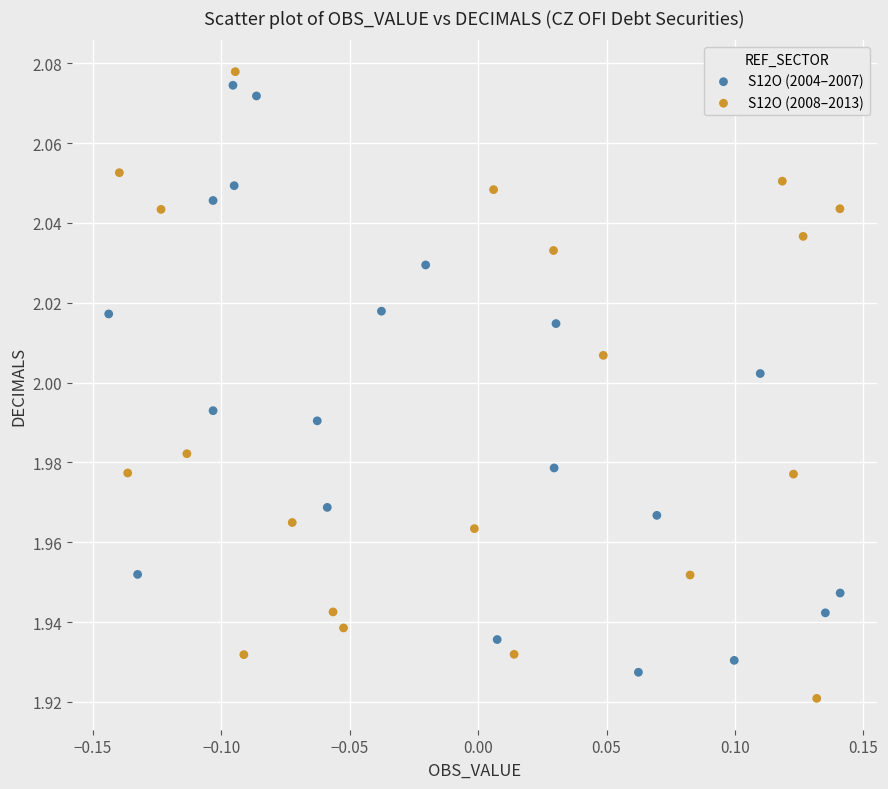

What are all the series names shown in the legend?

S12O (2004–2007), S12O (2008–2013)